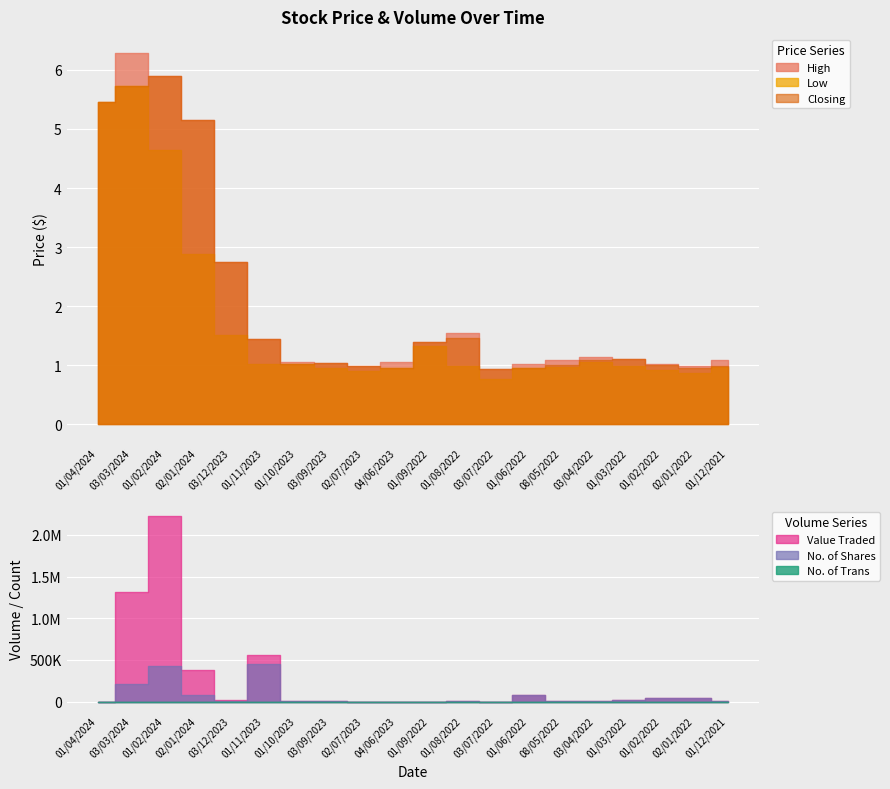

How many interior local valleys does the Value Traded series have?

5